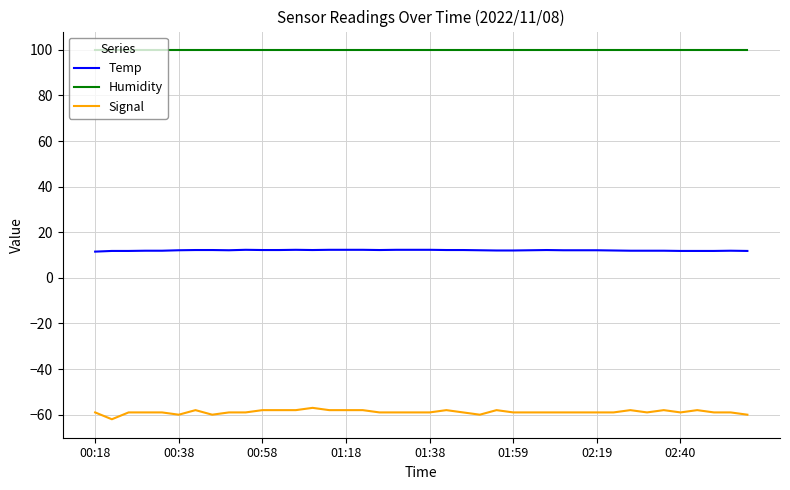

Which series has the largest range (max minus min)?

Signal